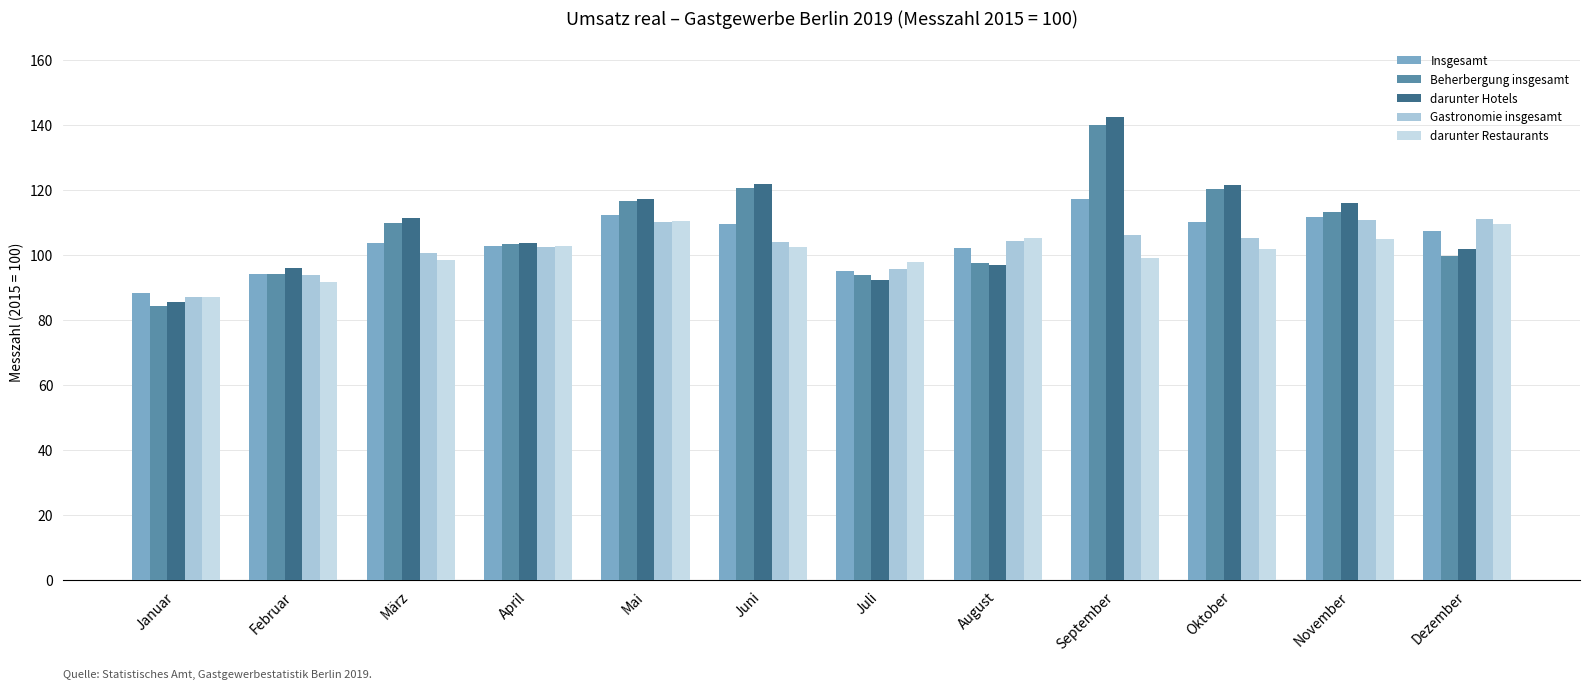

What are all the series names shown in the legend?

Insgesamt, Beherbergung insgesamt, darunter Hotels, Gastronomie insgesamt, darunter Restaurants